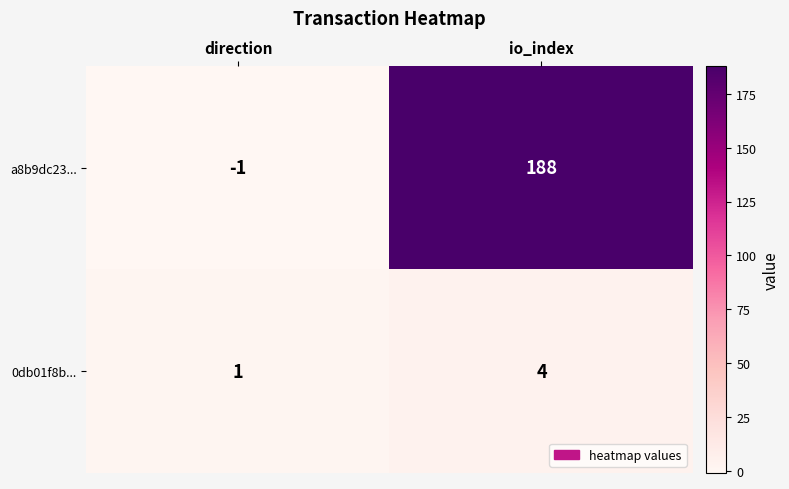

At which category is the sum across all series the highest?

io_index